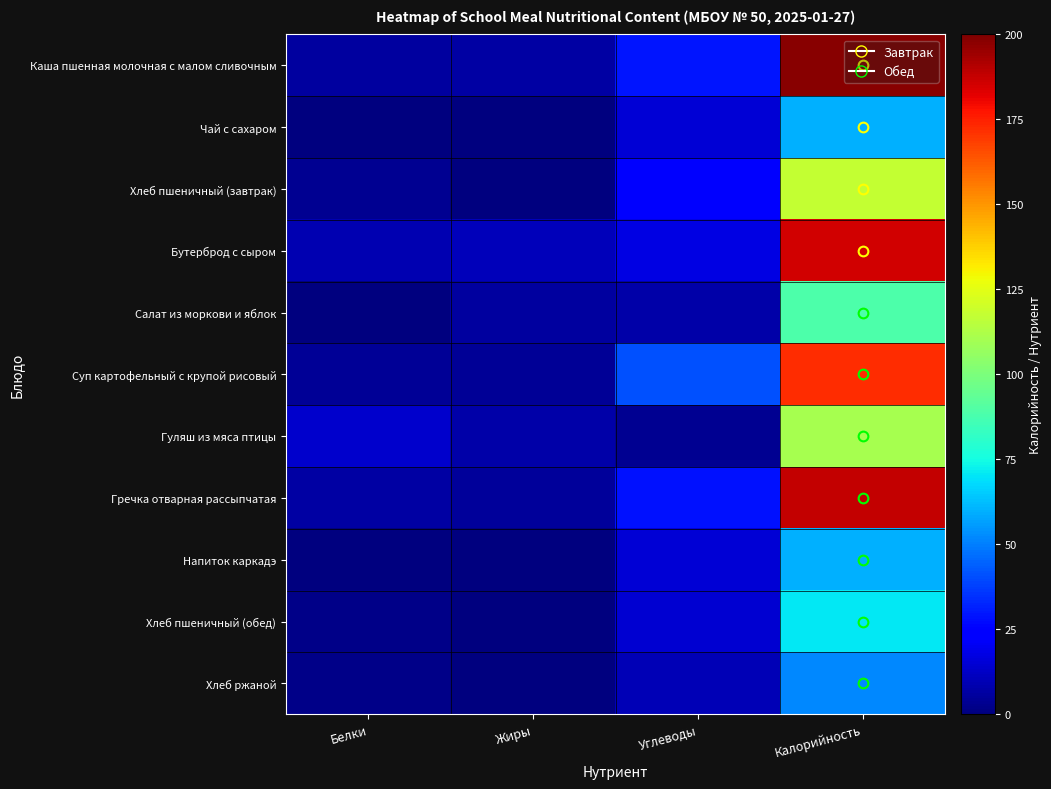

Which series has the widest spread of values?

Каша пшенная молочная с малом сливочным